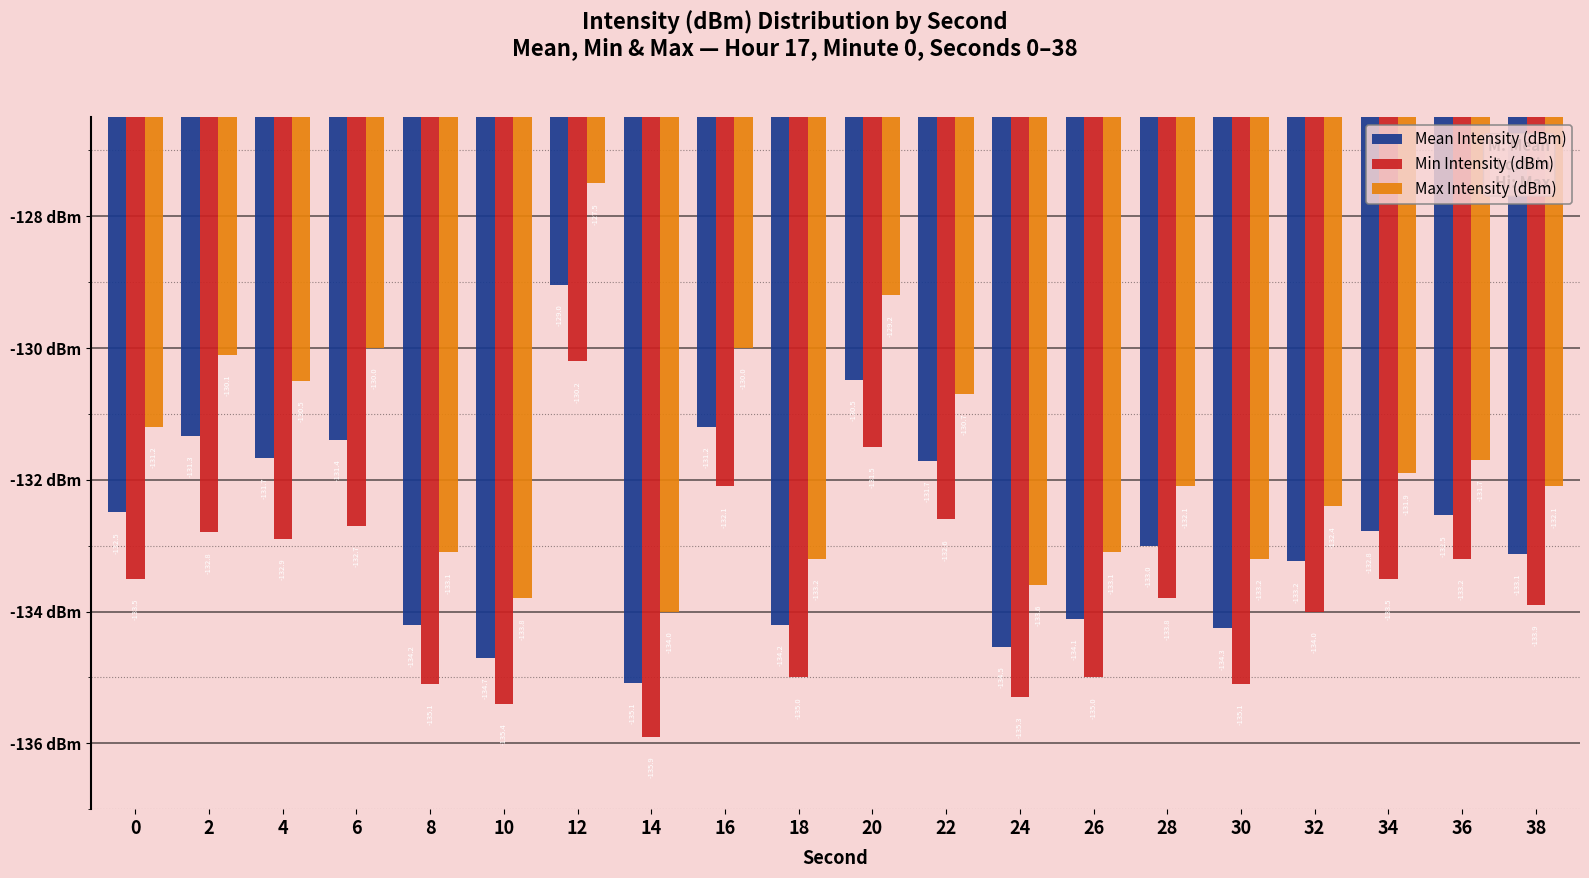

Reading left to right, extract all data points from this chart.

Mean Intensity (dBm): -132.5	-131.3	-131.7	-131.4	-134.2	-134.7	-129.0	-135.1	-131.2	-134.2	-130.5	-131.7	-134.5	-134.1	-133.0	-134.3	-133.2	-132.8	-132.5	-133.1
Min Intensity (dBm): -133.5	-132.8	-132.9	-132.7	-135.1	-135.4	-130.2	-135.9	-132.1	-135.0	-131.5	-132.6	-135.3	-135.0	-133.8	-135.1	-134.0	-133.5	-133.2	-133.9
Max Intensity (dBm): -131.2	-130.1	-130.5	-130.0	-133.1	-133.8	-127.5	-134.0	-130.0	-133.2	-129.2	-130.7	-133.6	-133.1	-132.1	-133.2	-132.4	-131.9	-131.7	-132.1